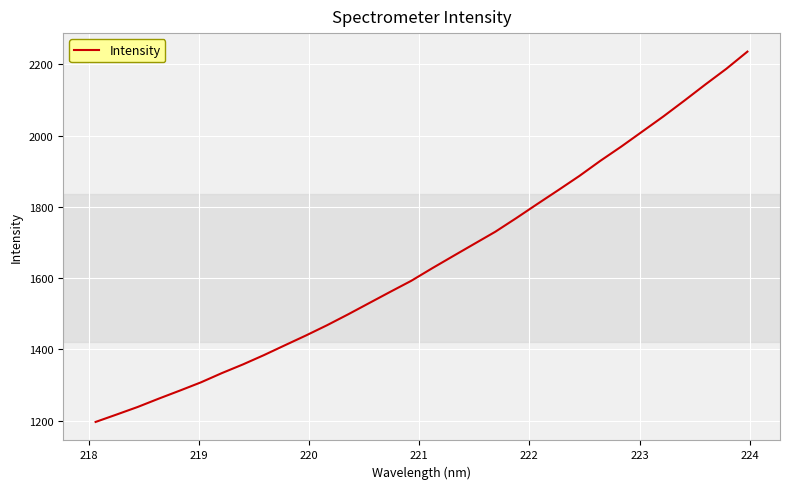

Reading left to right, transcribe all the data shown in this chart.

1196.2	1217.0	1238.2	1261.6	1284.1	1307.2	1333.3	1357.7	1383.9	1411.6	1439.1	1467.8	1498.3	1529.9	1561.4	1592.4	1627.8	1662.1	1696.2	1730.2	1768.6	1808.2	1847.3	1886.9	1929.5	1969.7	2011.9	2054.1	2098.5	2143.9	2188.0	2236.1